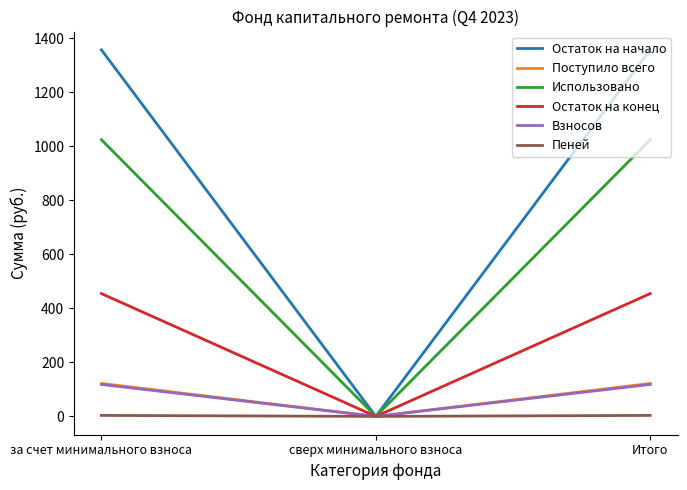

The value of Остаток на начало at Итого is 1865.0. True or false?

False